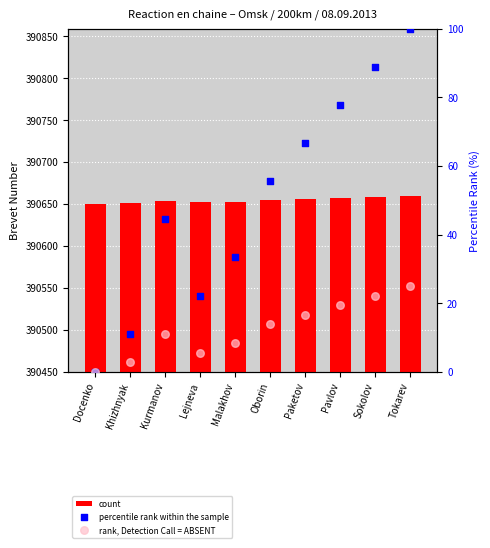

Which series reaches the maximum Y coordinate?

count